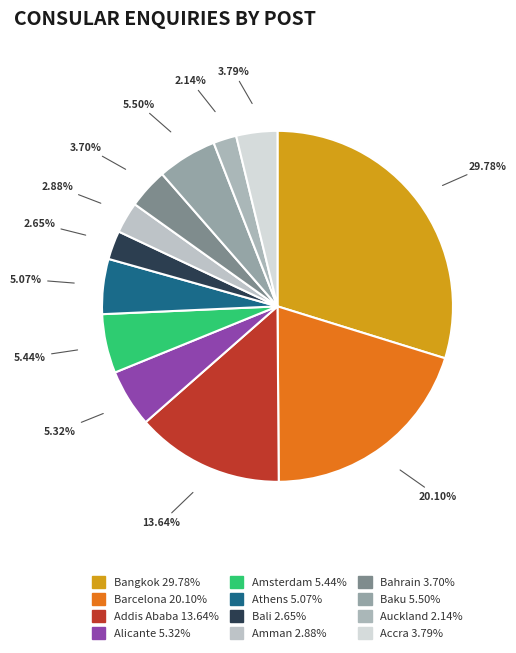

Rank the categories by value from highest to lowest.

Bangkok, Barcelona, Addis Ababa, Baku, Amsterdam, Alicante, Athens, Accra, Bahrain, Amman, Bali, Auckland